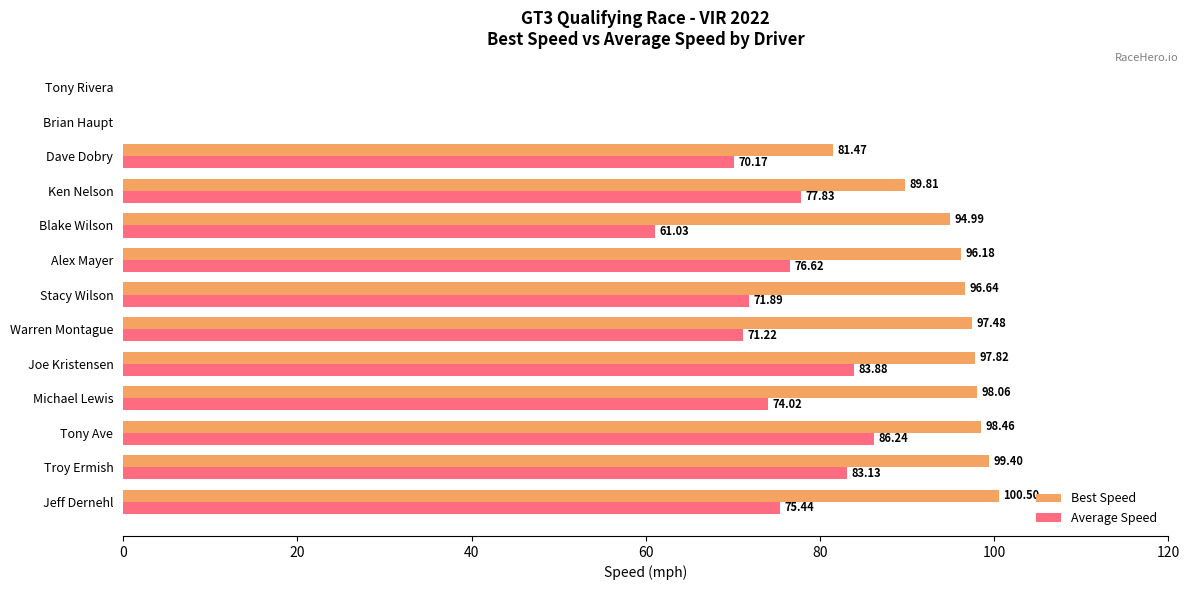

Which series changed the most between Troy Ermish and Alex Mayer?

Average Speed